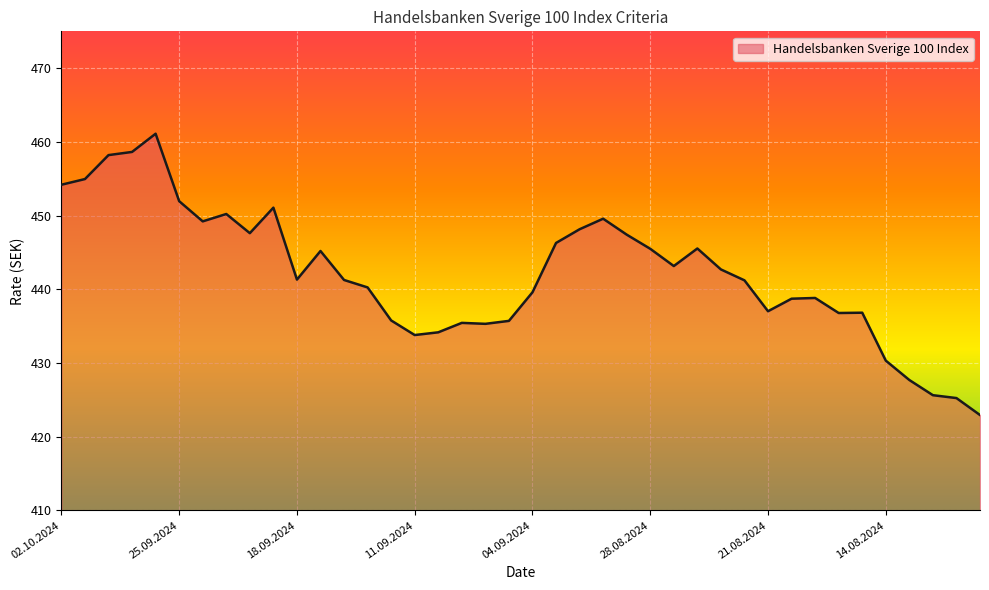

What is the difference between the maximum and minimum values?

38.2